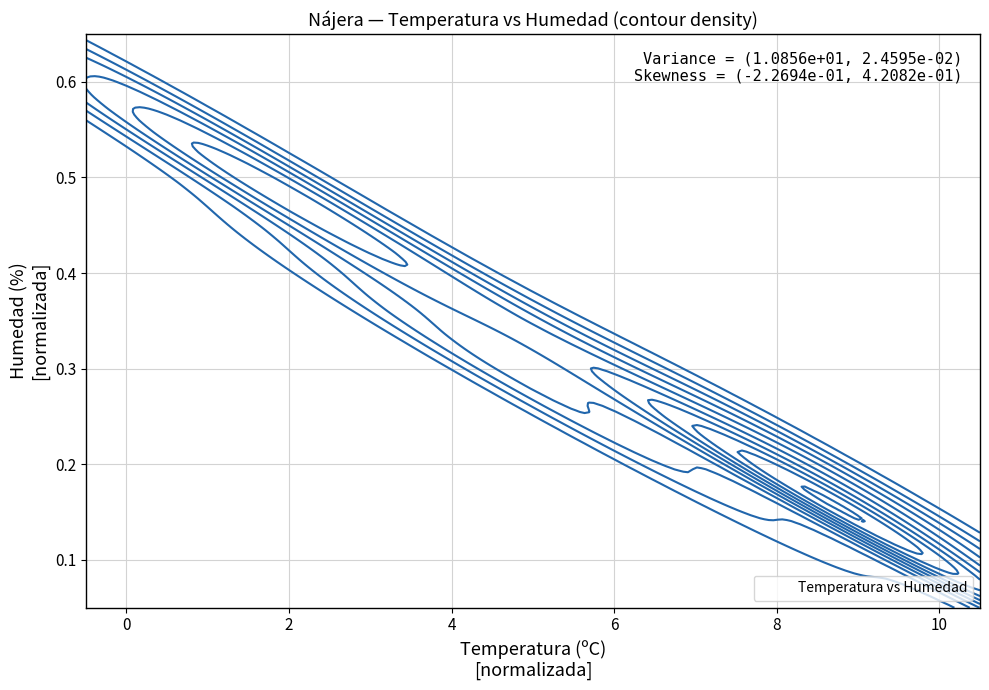

Reading left to right, what are all the values shown in this chart?

0.2	0.2	0.2	0.2	0.3	0.4	0.5	0.6	0.6	0.6	0.5	0.5	0.4	0.4	0.3	0.3	0.3	0.2	0.1	0.1	0.1	0.1	0.1	0.1